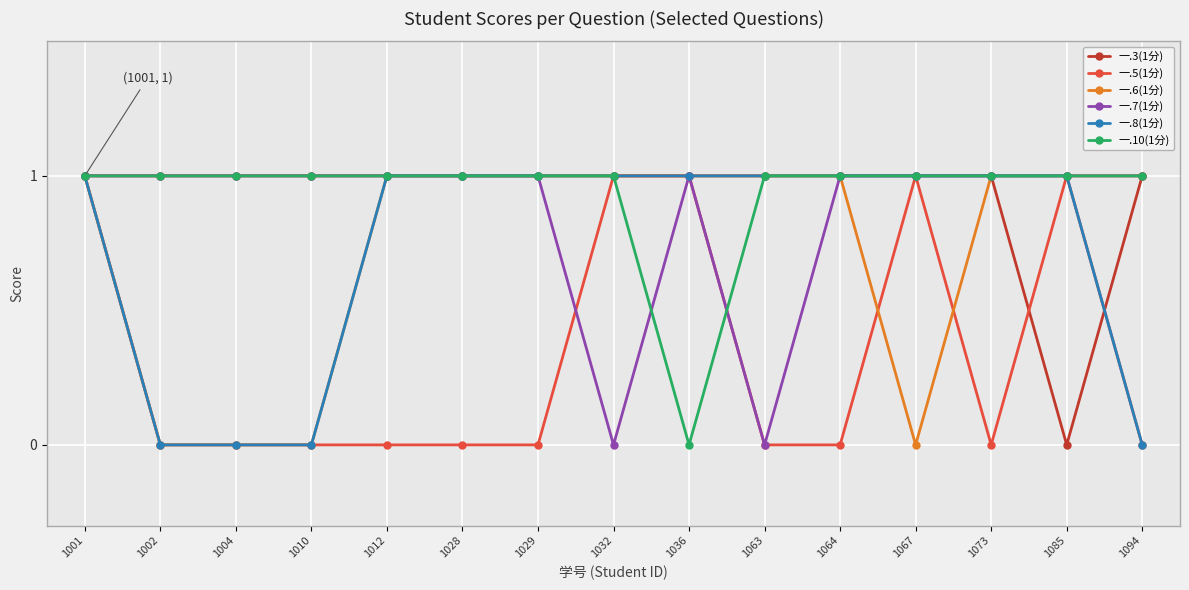

What value does the 一.8(1分) series have at 1085?

1